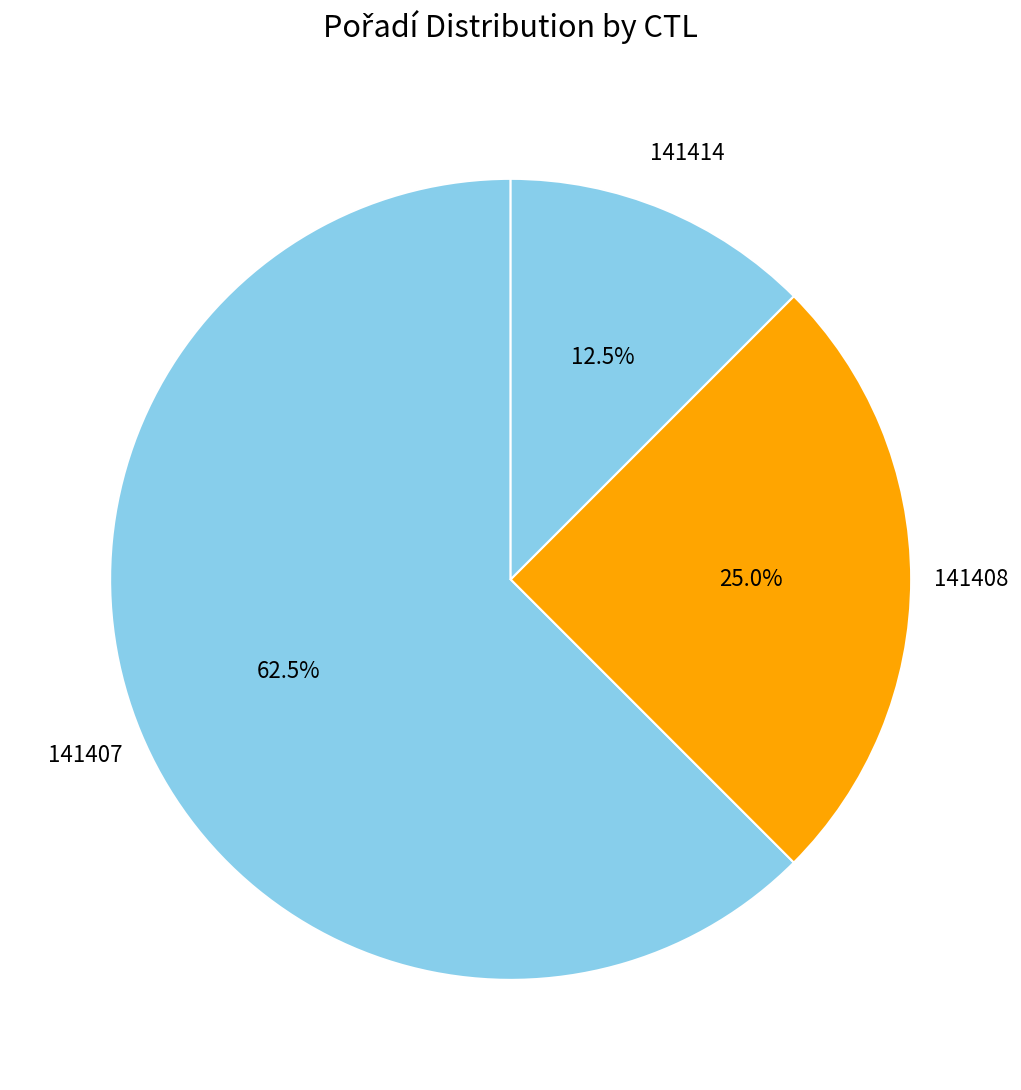

Which slice represents more than half of the pie?

141407